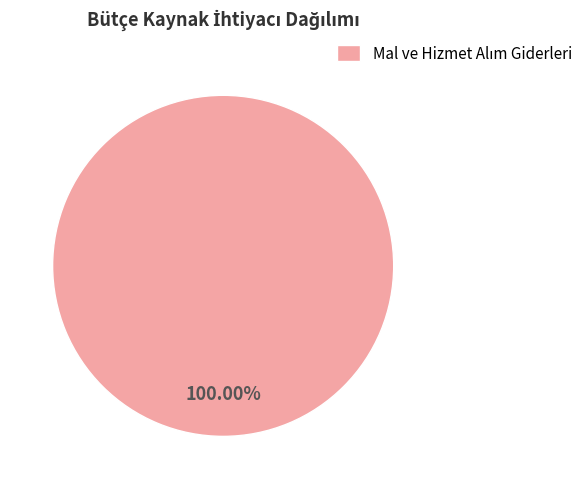

Is there a majority slice in this chart?

Yes